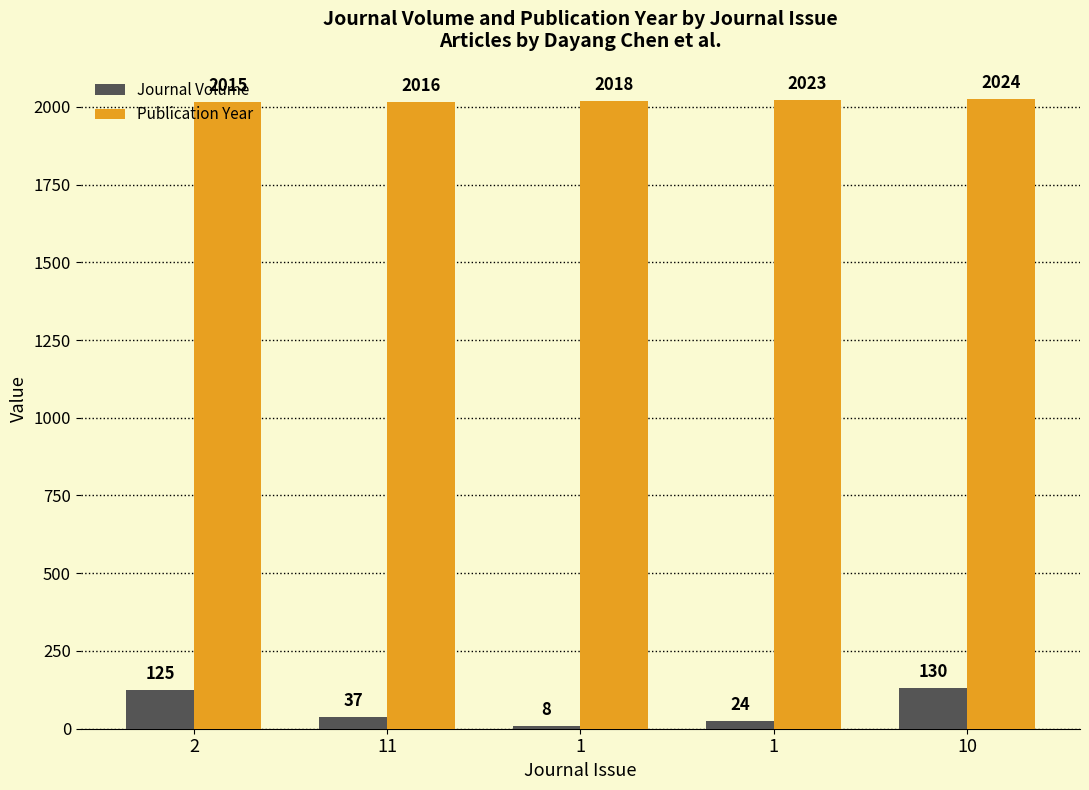

How many values in the Journal Volume series are below 37?

2